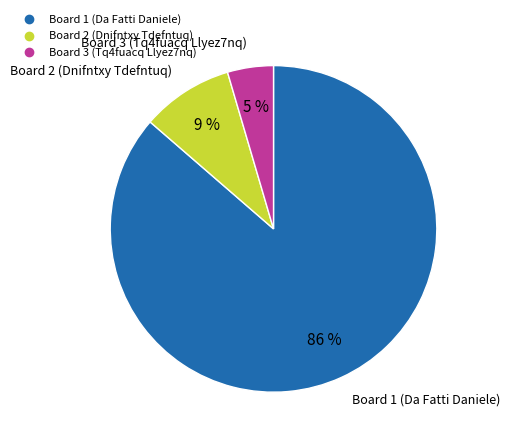

What is the majority slice?

Board 1 (Da Fatti Daniele)